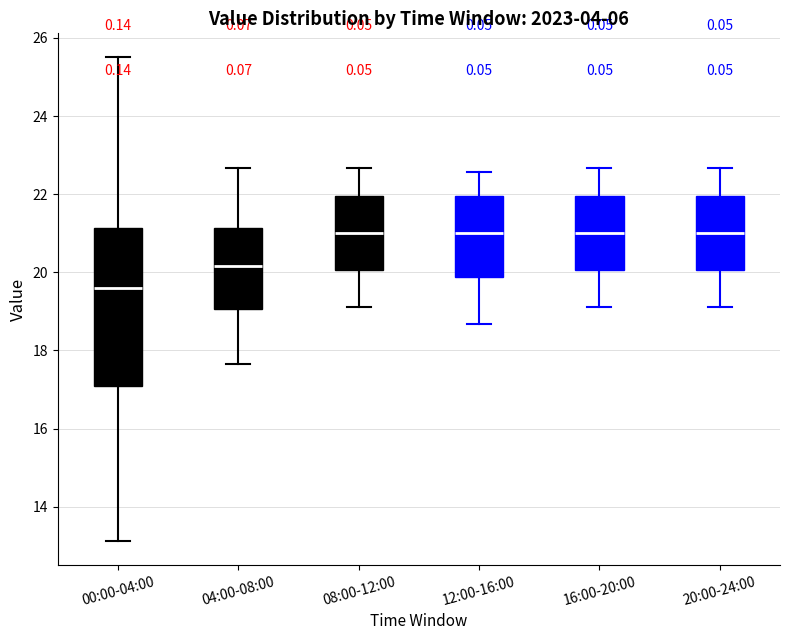

Which box has the lowest median line?

00:00-04:00